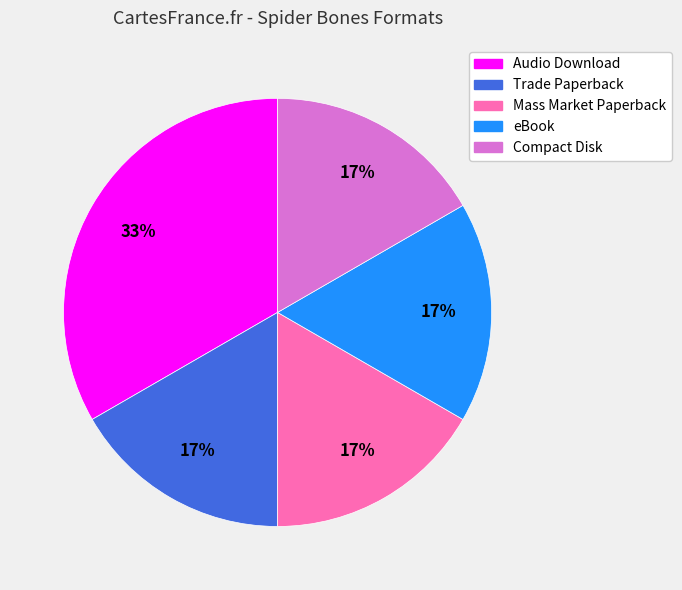

Approximately how many times larger is the value at Compact Disk compared to Audio Download?

0.5